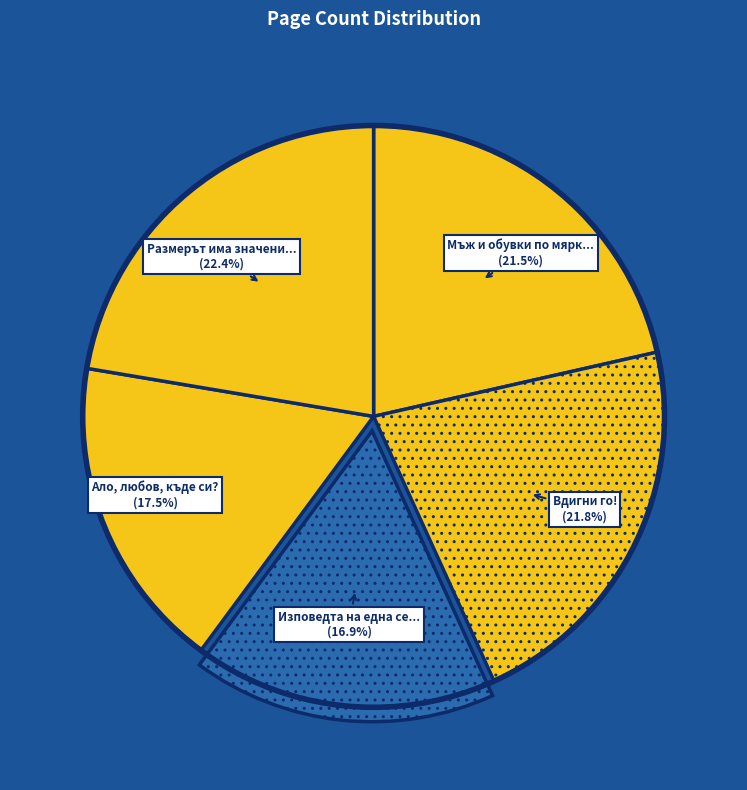

Count the number of slices in the pie.

5